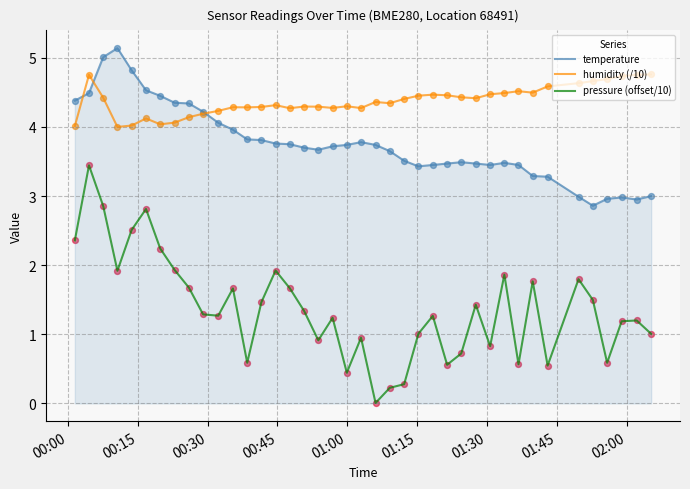

Which series has the widest spread of values?

pressure (offset/10)